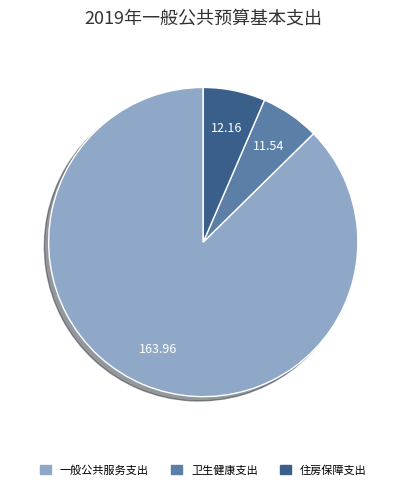

Do 一般公共服务支出 and 卫生健康支出 together represent more than half of the pie?

Yes